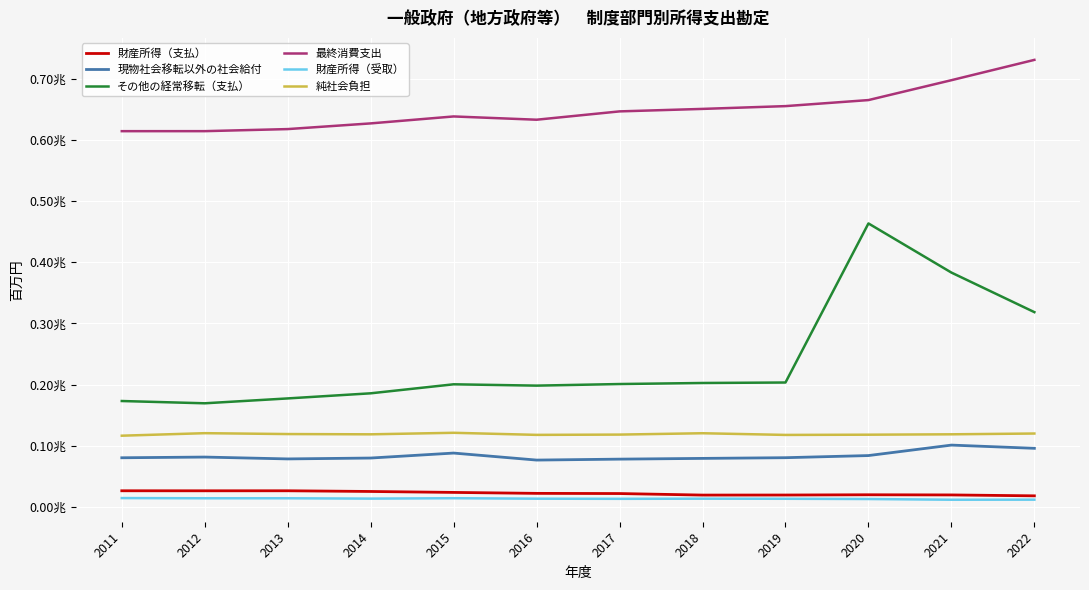

What are all the series names shown in the legend?

財産所得（支払）, 現物社会移転以外の社会給付, その他の経常移転（支払）, 最終消費支出, 財産所得（受取）, 純社会負担